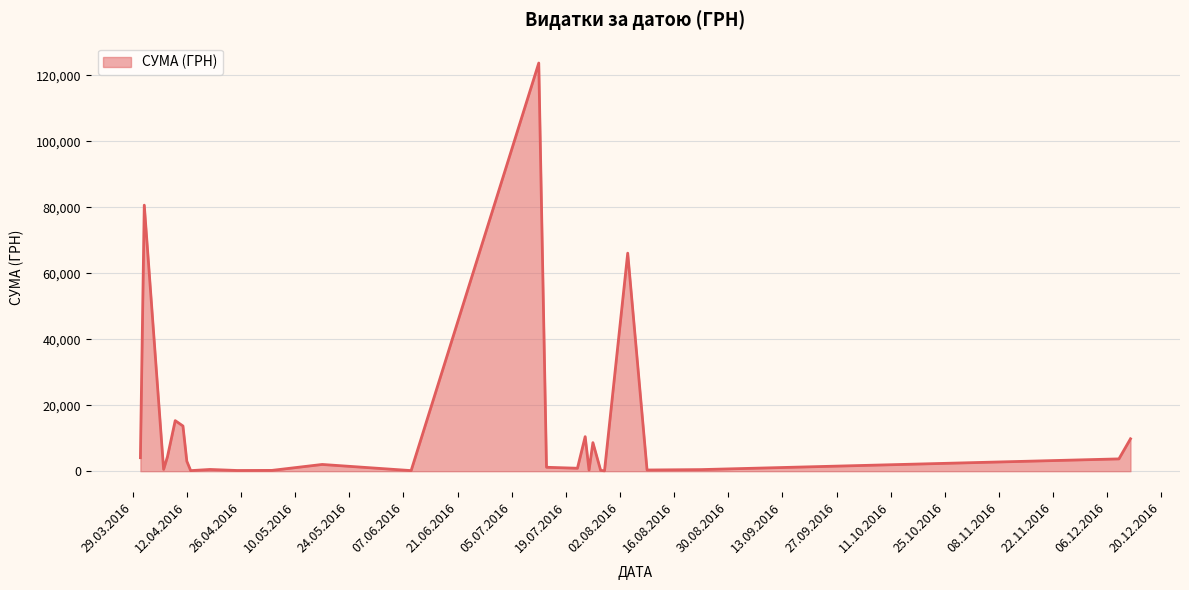

Does the chart display data point markers on the line(s)?

No